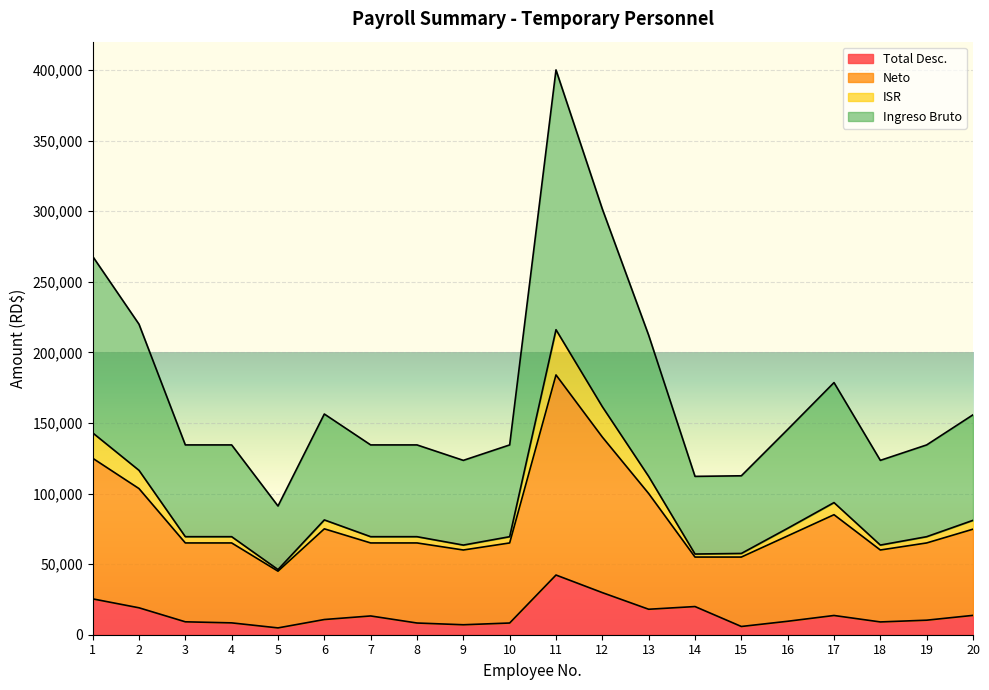

Does the chart display data point markers on the line(s)?

No